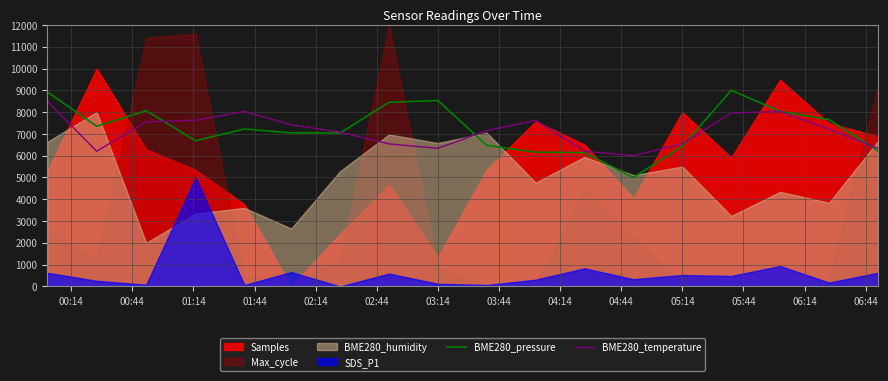

The value of BME280_temperature at 03:14 is 6337.8. True or false?

True